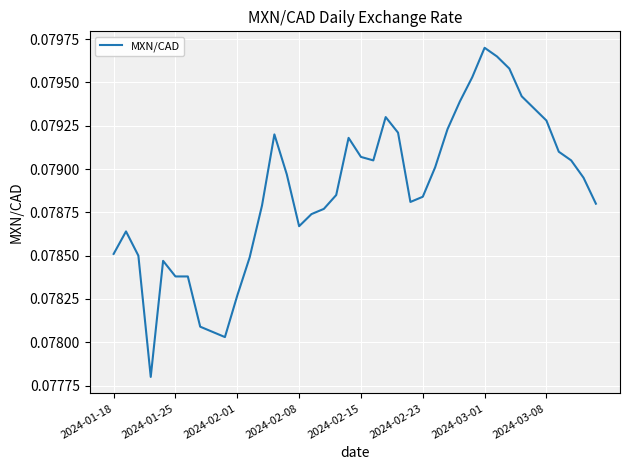

What is the minimum value shown in the chart?

0.1